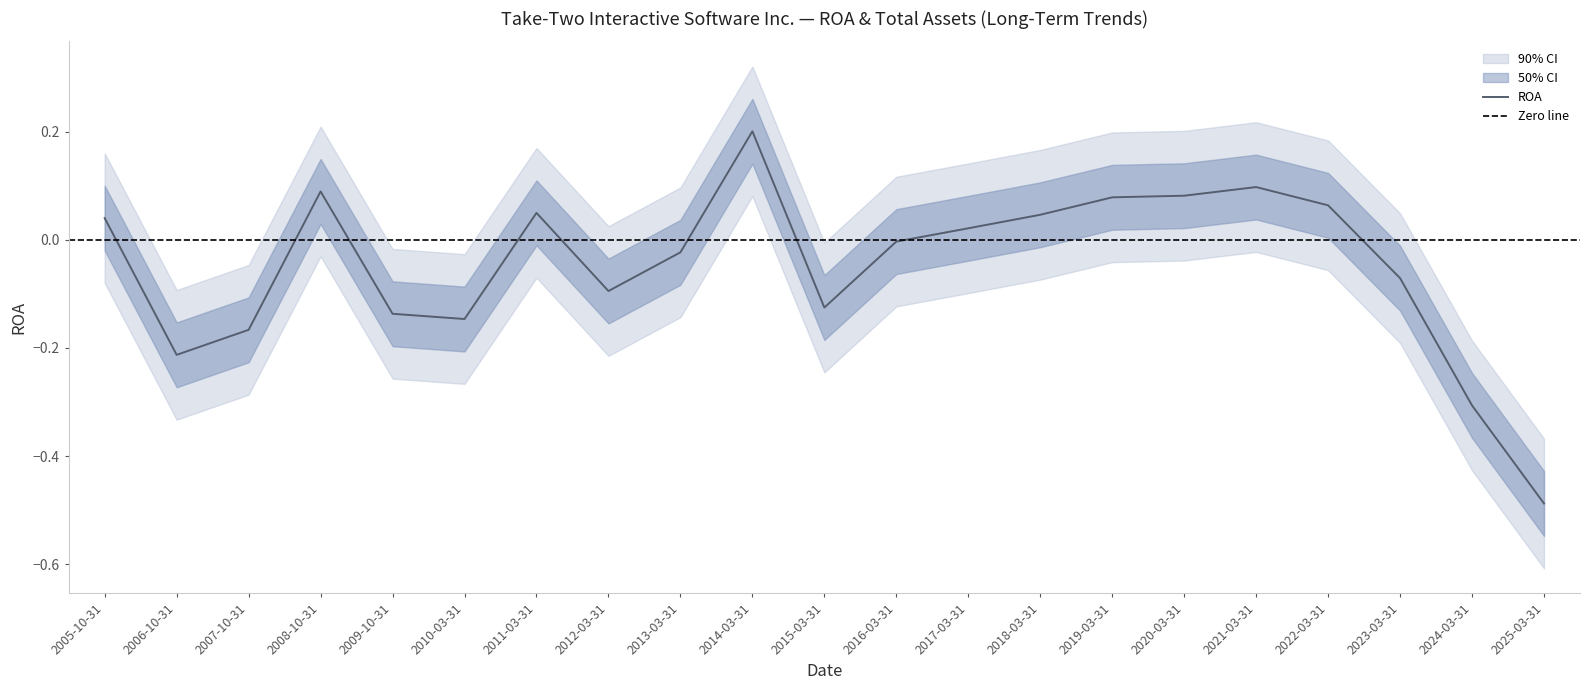

The value at 2012-03-31 is -0.0. True or false?

False